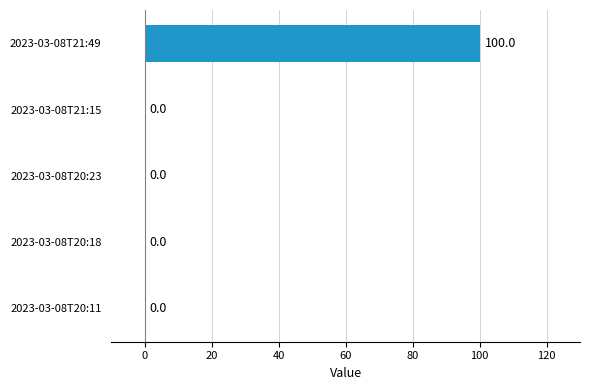

The value at 2023-03-08T20:18 is -55. True or false?

False